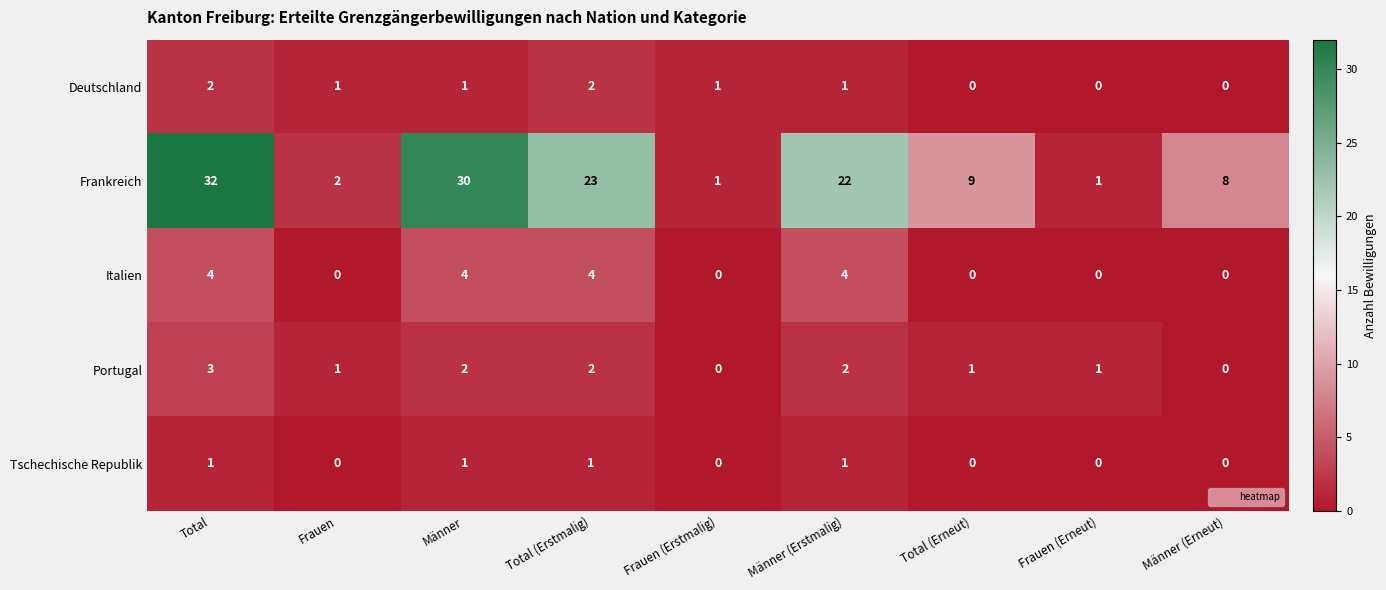

What is the difference between the Frankreich values at Männer (Erstmalig) and Männer?

8